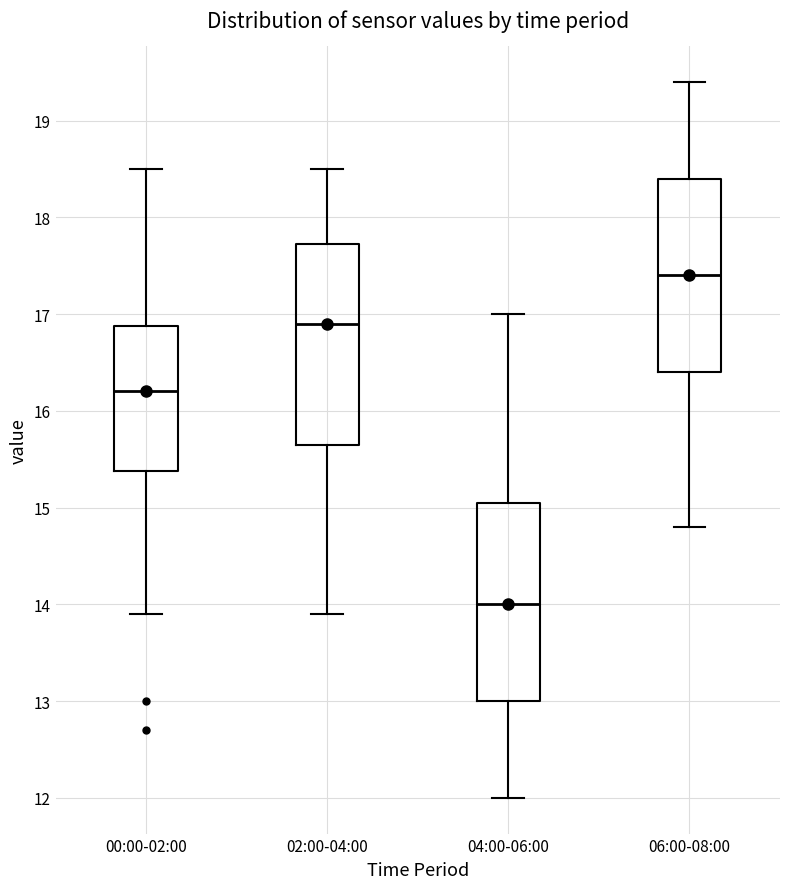

Where is the lower edge of the box for 00:00-02:00 on the y-axis? The values are not printed on the chart, so give them approximately, as read against the axis.

15.4